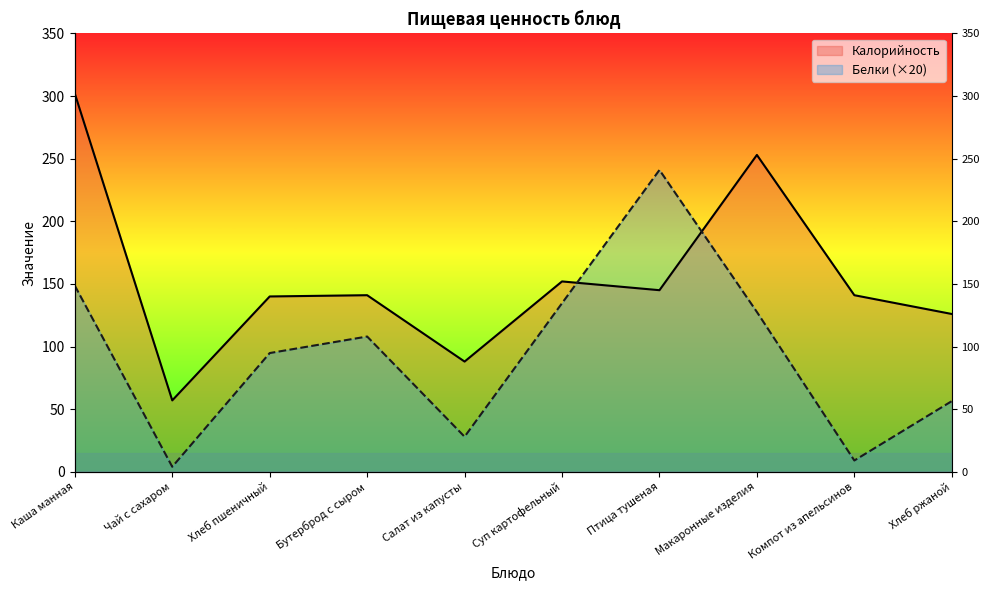

At which category does Калорийность reach its first local valley?

Чай с сахаром